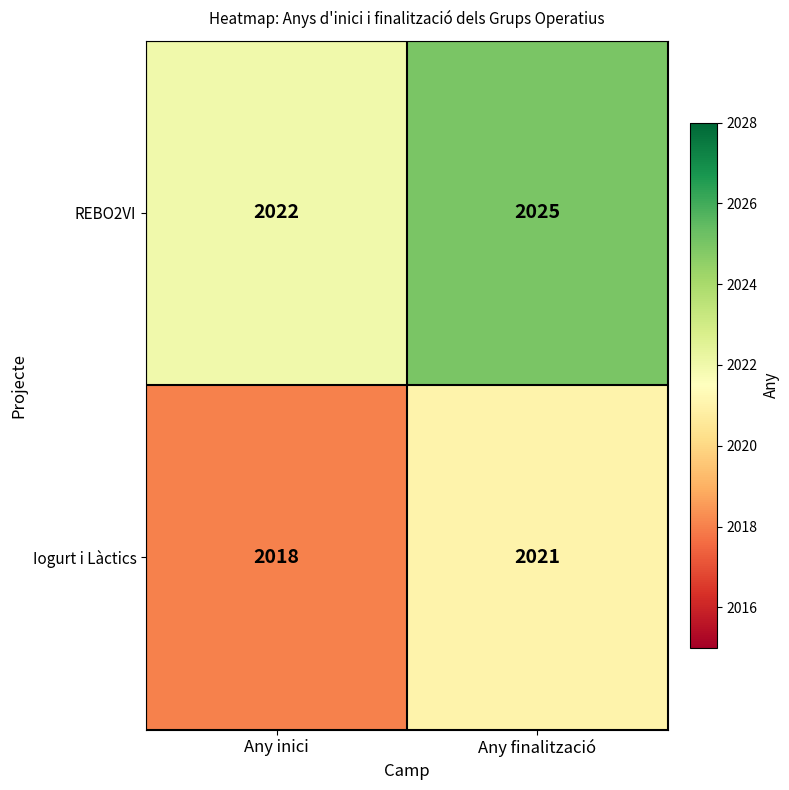

Is it true that REBO2VI equals 2022 at Any inici?

True